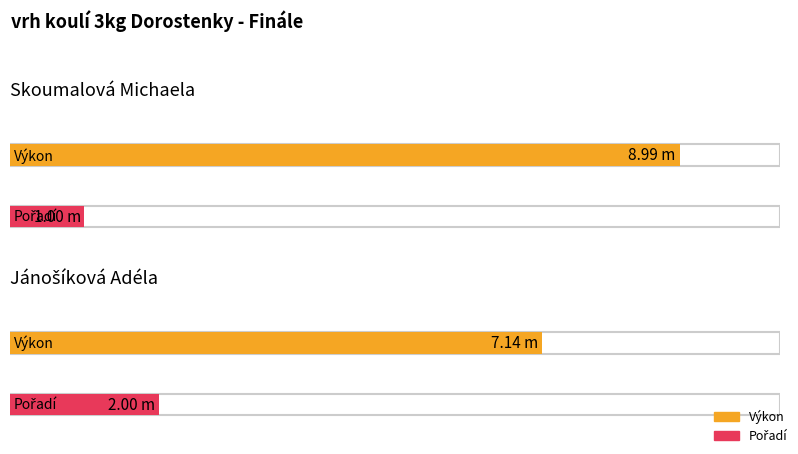

True or false: Výkon has a value of 9.0 at Skoumalová Michaela.

True